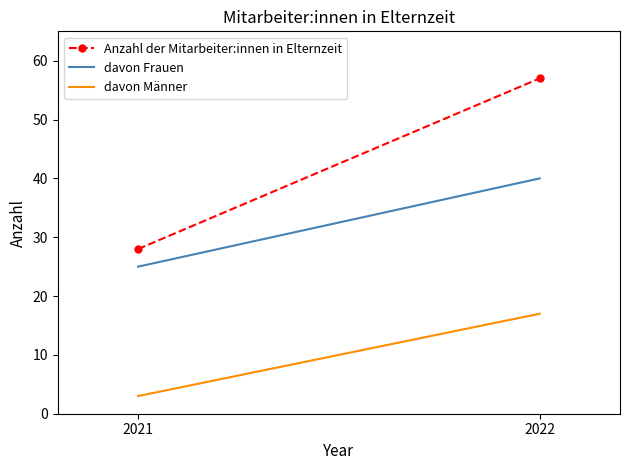

What is the lowest value of the davon Männer series?

3